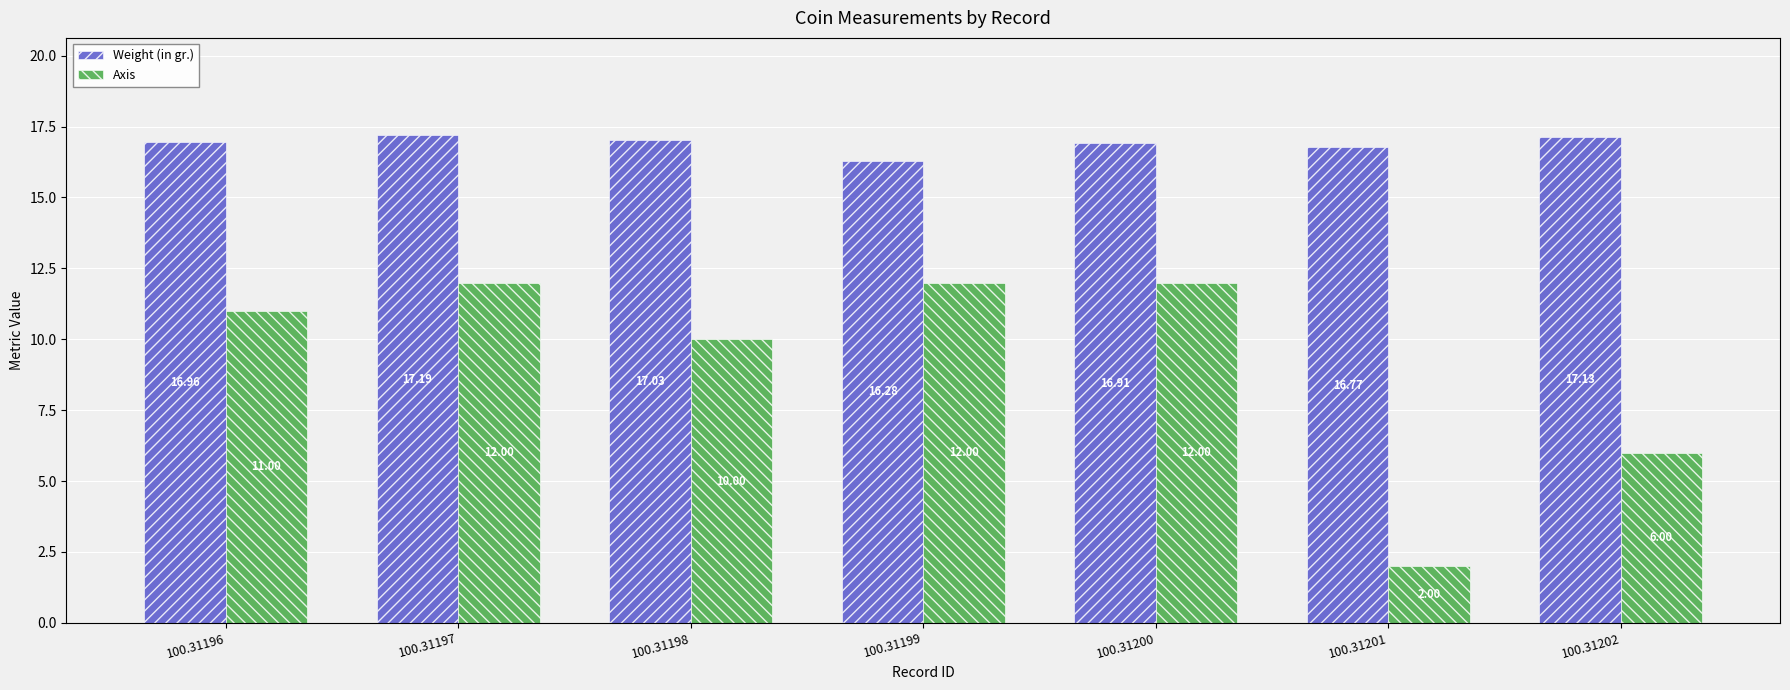

Reading left to right, transcribe all the data shown in this chart.

Weight (in gr.): 100.31196=17.0	100.31197=17.2	100.31198=17.0	100.31199=16.3	100.31200=16.9	100.31201=16.8	100.31202=17.1
Axis: 100.31196=11.0	100.31197=12.0	100.31198=10.0	100.31199=12.0	100.31200=12.0	100.31201=2.0	100.31202=6.0